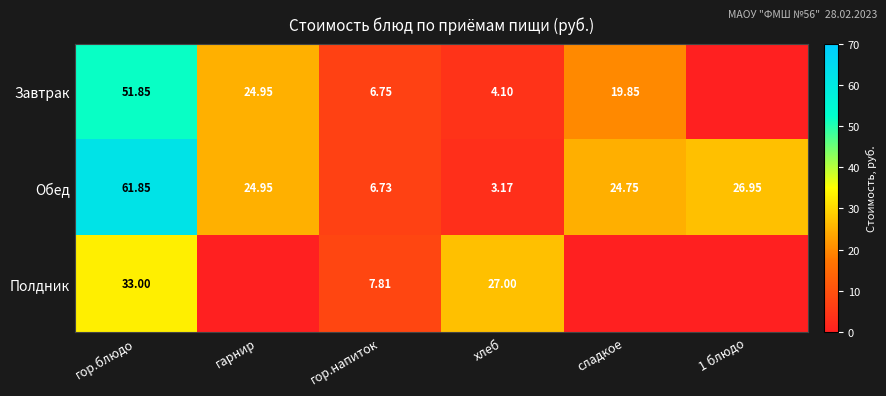

The Завтрак series shows 51.9 at гор.блюдо. True or false?

True